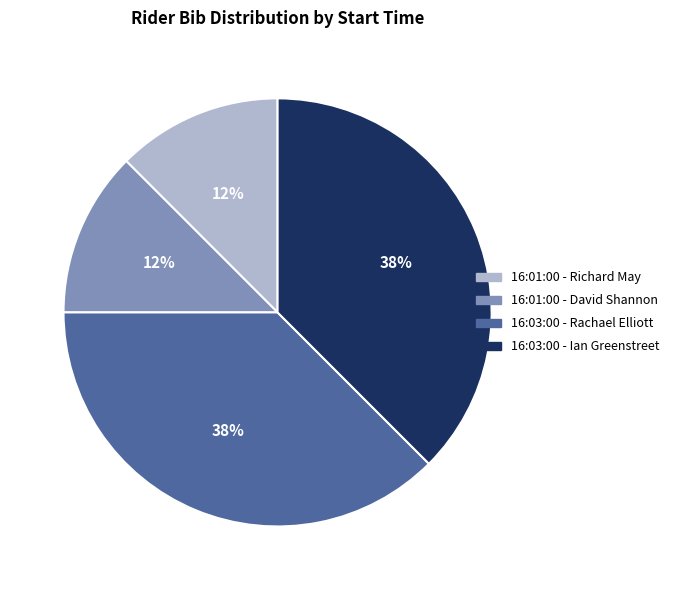

How many segments does this pie chart have?

4